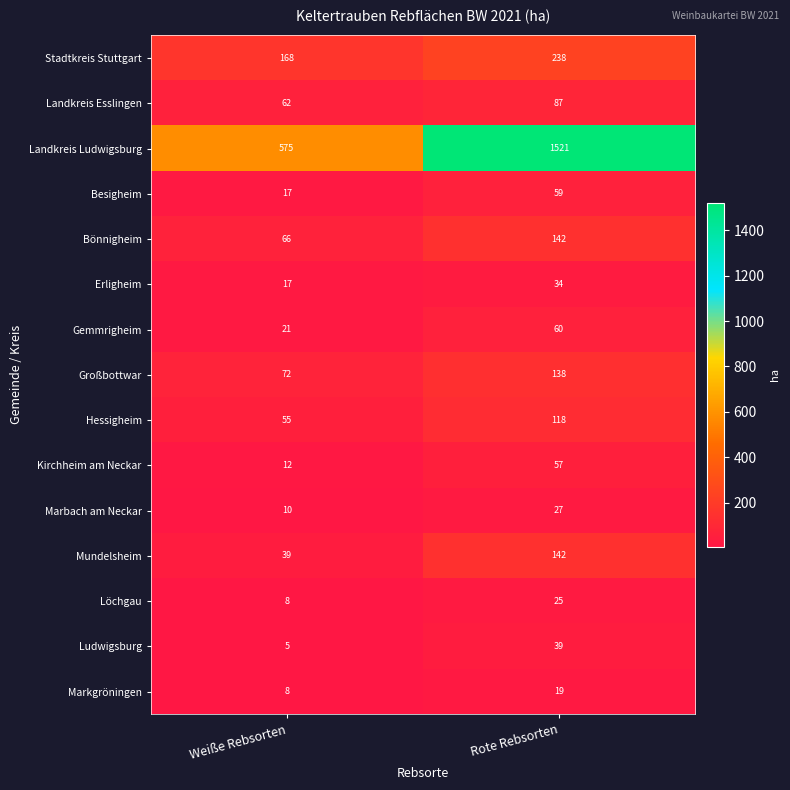

Which series has the widest spread of values?

Landkreis Ludwigsburg